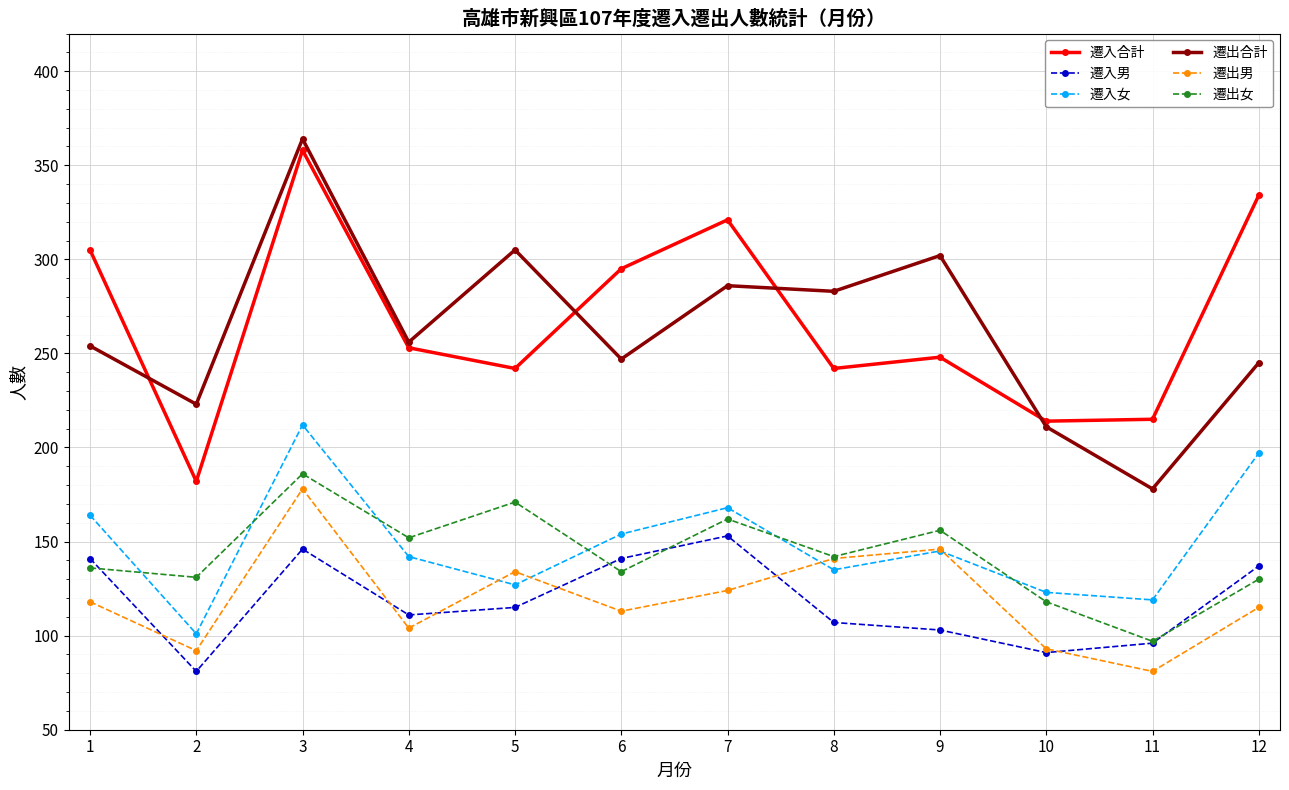

True or false: 遷出女 has a value of 97 at 11.

True